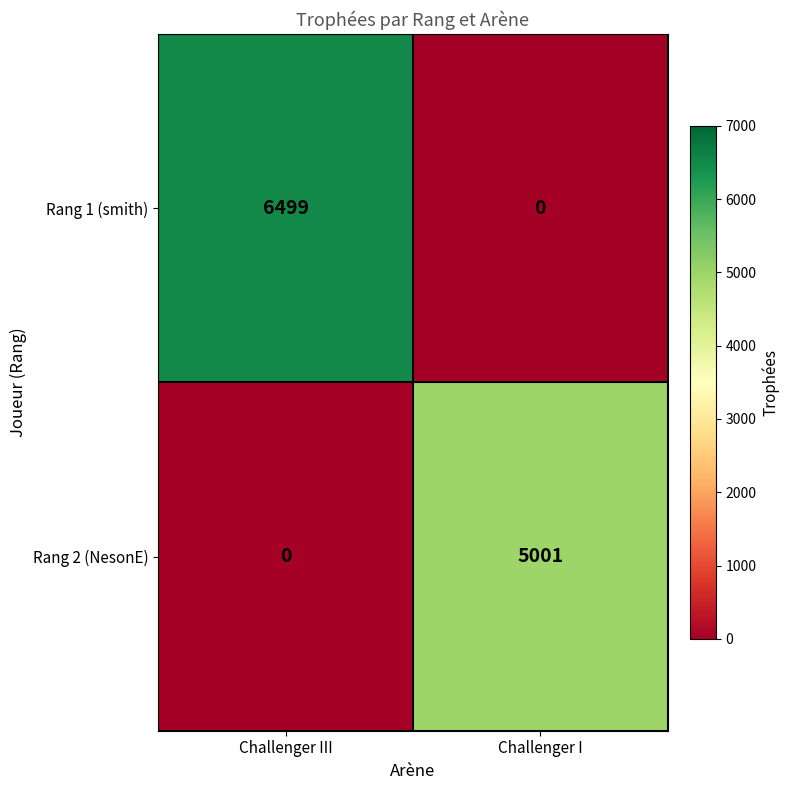

Is it true that Rang 1 (smith) equals 6499 at Challenger III?

True